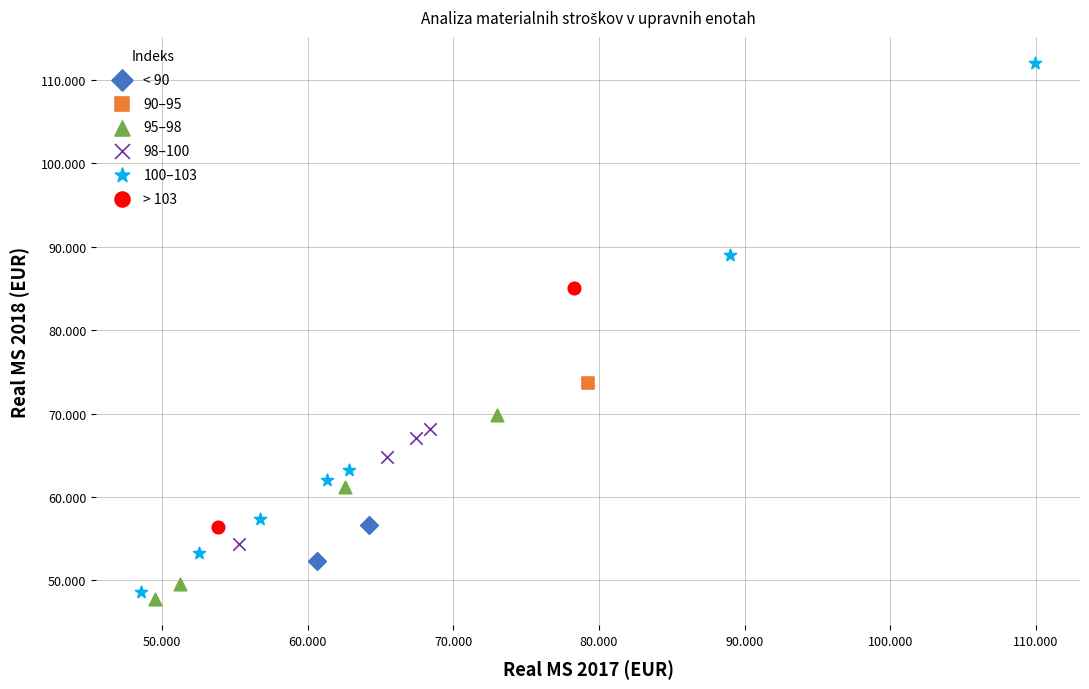

Which series reaches the maximum Y coordinate?

100–103